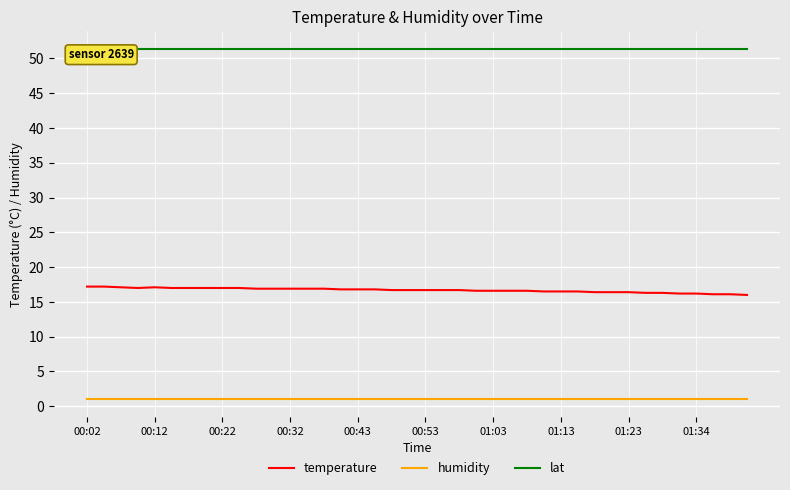

How many lines are shown in the chart?

3